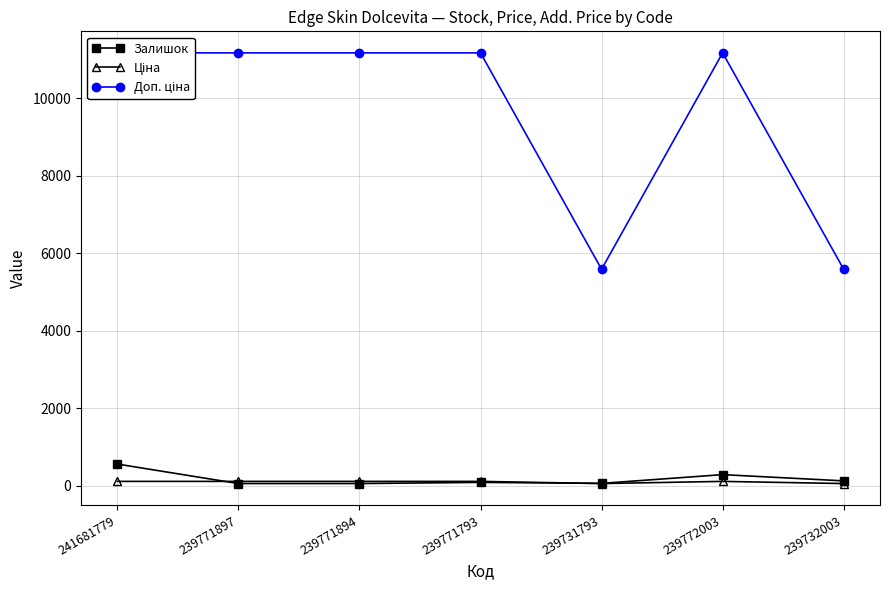

In Ціна, how many points are lower than both neighbors (excluding endpoints)?

1